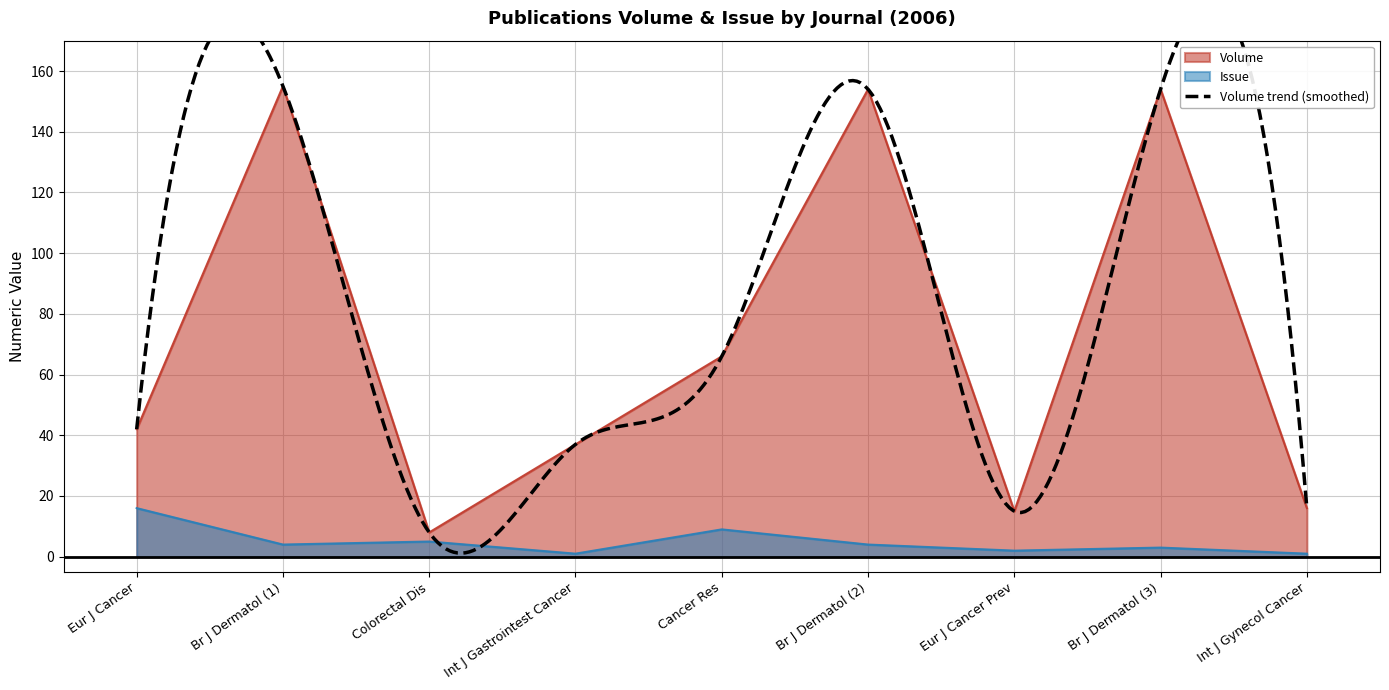

Reading left to right, transcribe all the data shown in this chart.

Volume: 42	155	8	37	66	154	15	154	16
Issue: 16	4	5	1	9	4	2	3	1